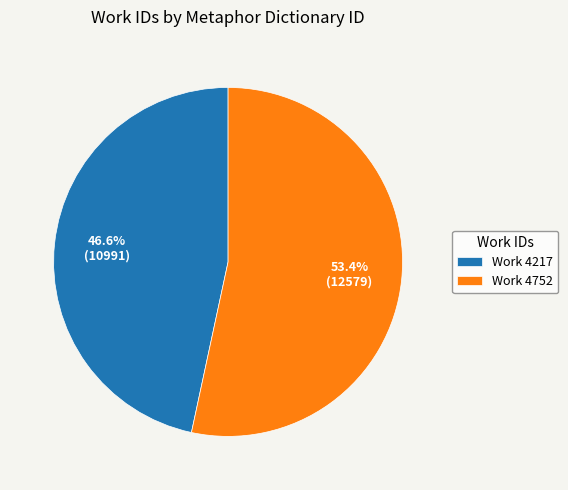

To the nearest percent, what is the average slice percentage?

50%